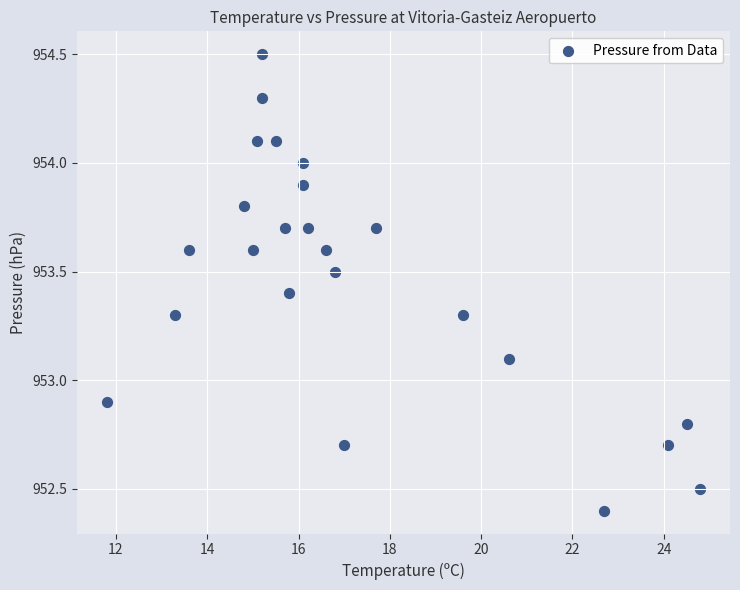

What is the range of X values (max minus min)?

13.0